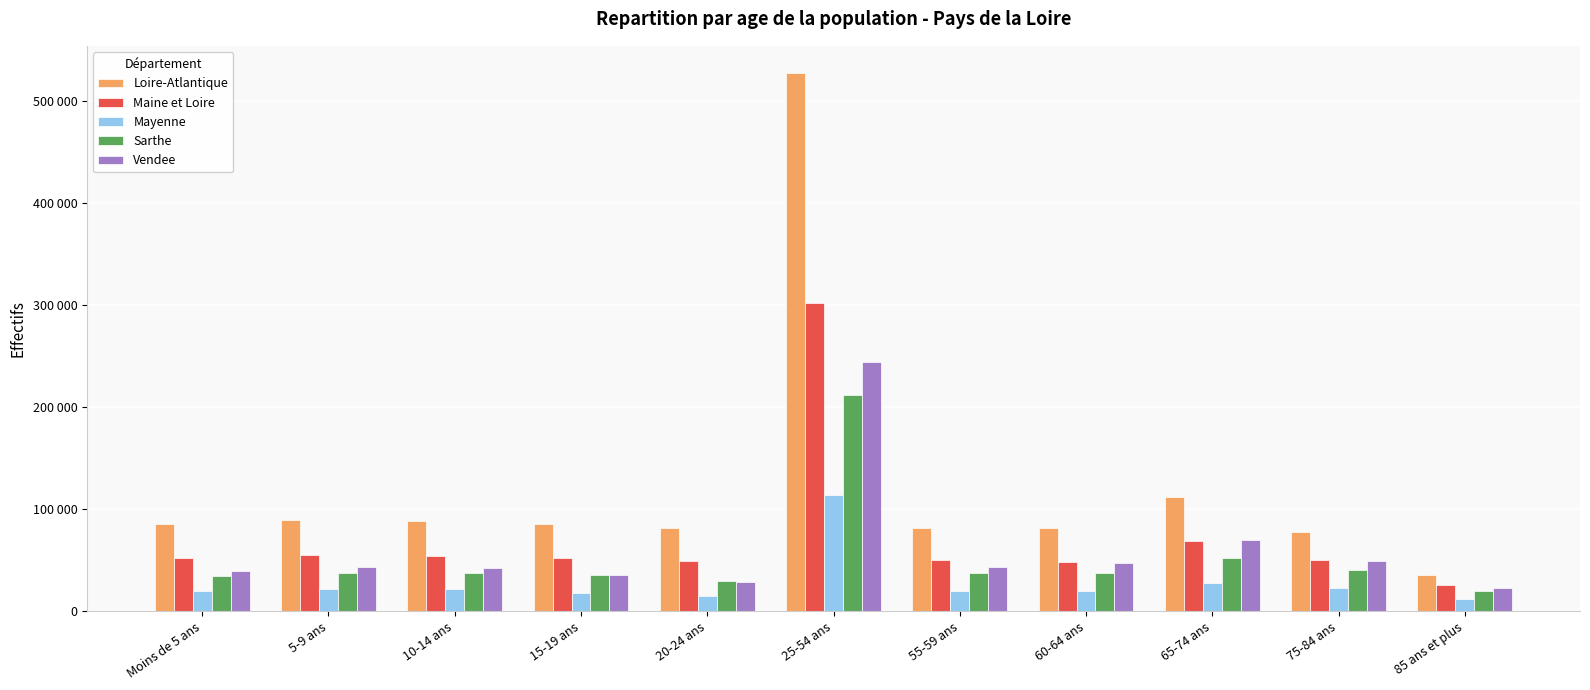

What are all the series names shown in the legend?

Loire-Atlantique, Maine et Loire, Mayenne, Sarthe, Vendee